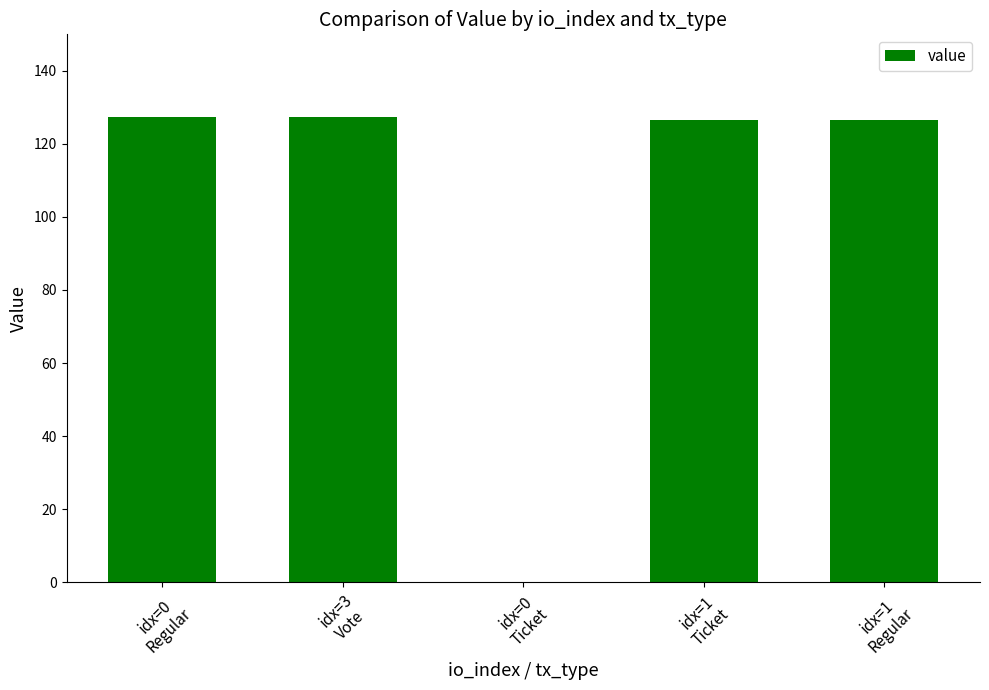

What is the greatest value displayed?

127.4